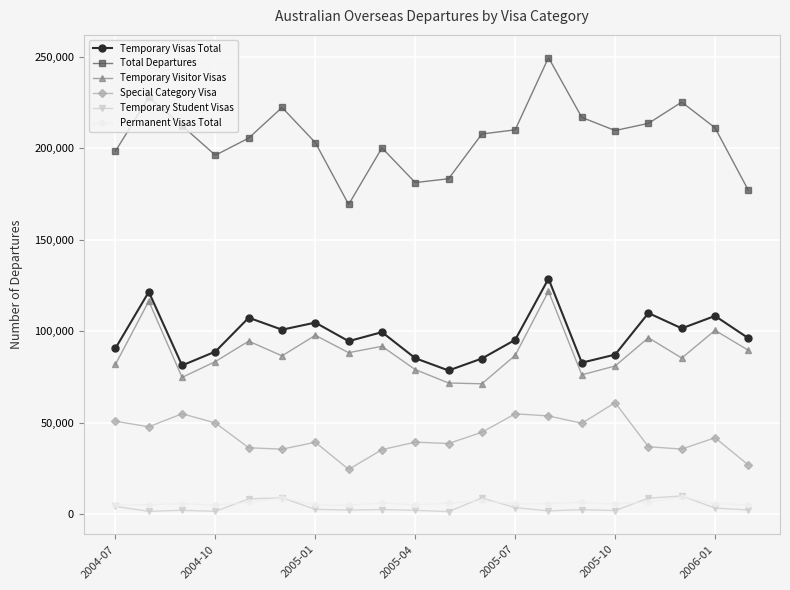

What are all the series names shown in the legend?

Temporary Visas Total, Total Departures, Temporary Visitor Visas, Special Category Visa, Temporary Student Visas, Permanent Visas Total